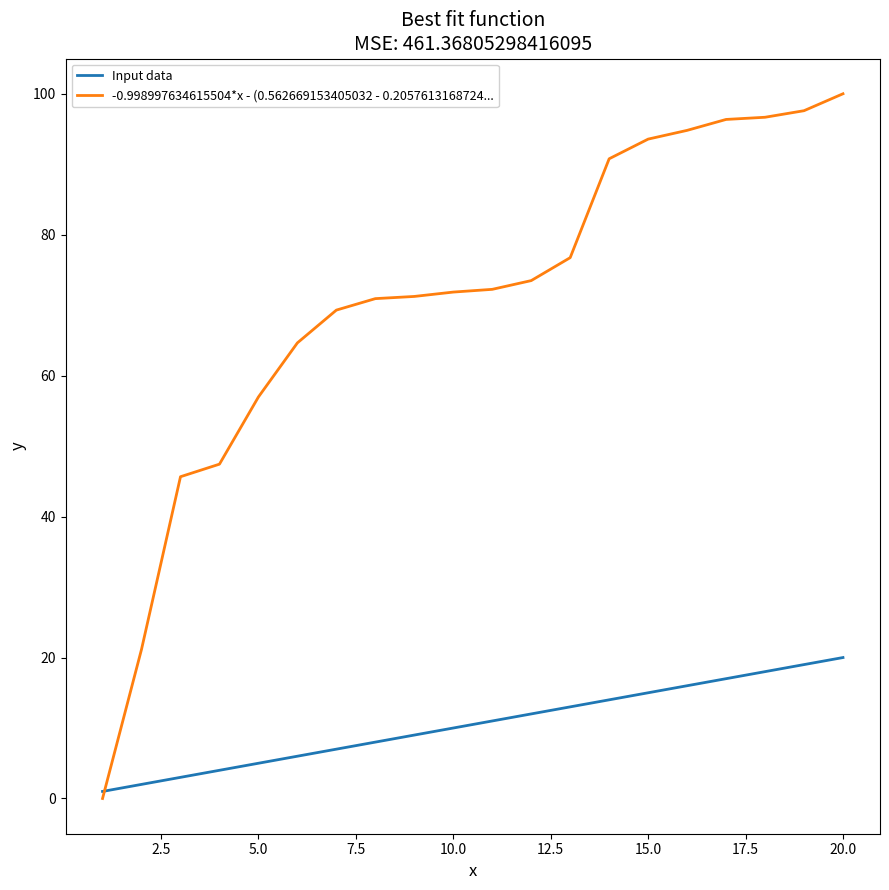

What is the highest value of the -0.998997634615504*x - (0.562669153405032 - 0.2057613168724... series?

100.0